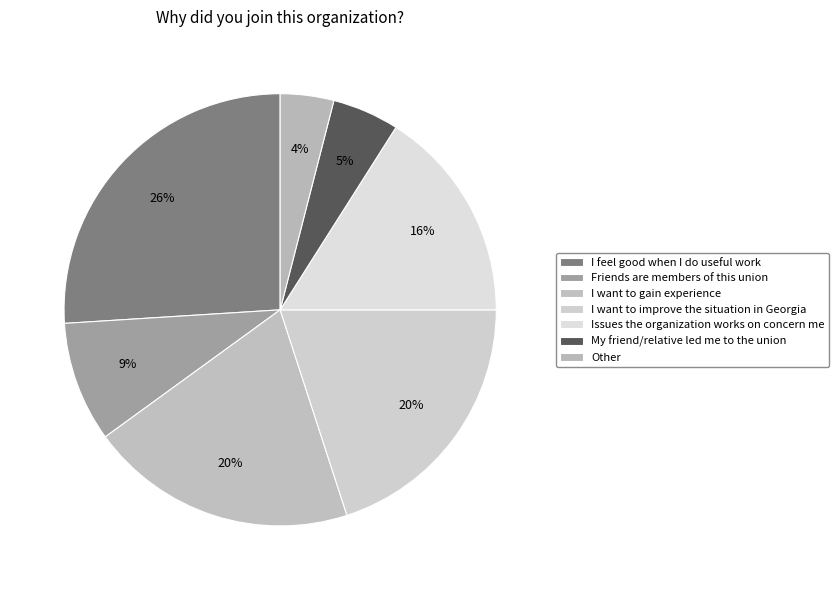

To the nearest percent, what is the difference between the largest and smallest slice percentages?

22%